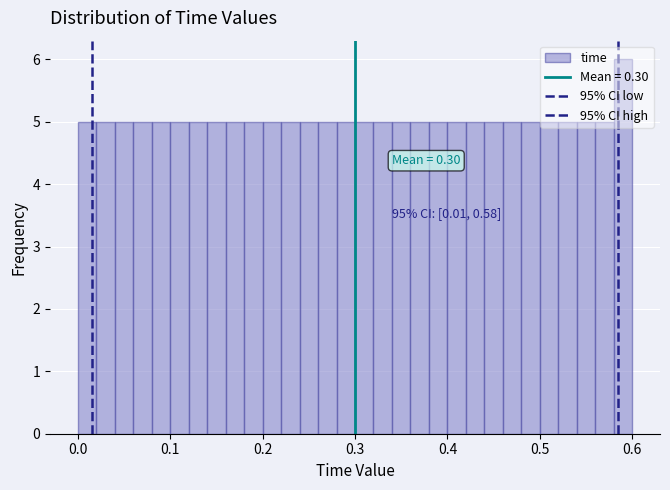

Read against the x-axis, roughly where is the centre of the tallest bar?

0.59